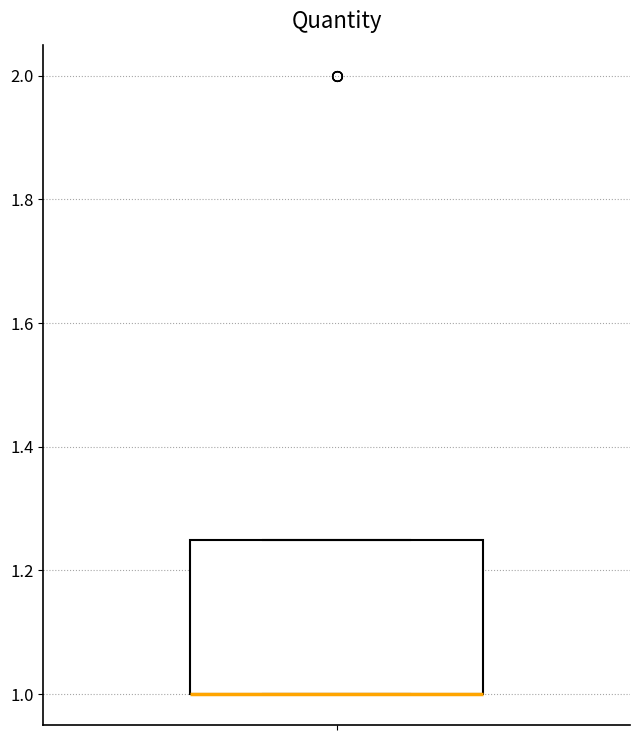

Read this box plot against the y-axis: the position of the median line, the range covered by the box, and the ends of both whiskers. The values are not printed on the chart, so give them approximately, as read against the axis.

median 1.00 (drawn on the box's lower edge), box 1.00 to 1.26, whiskers 1.00 to 1.26